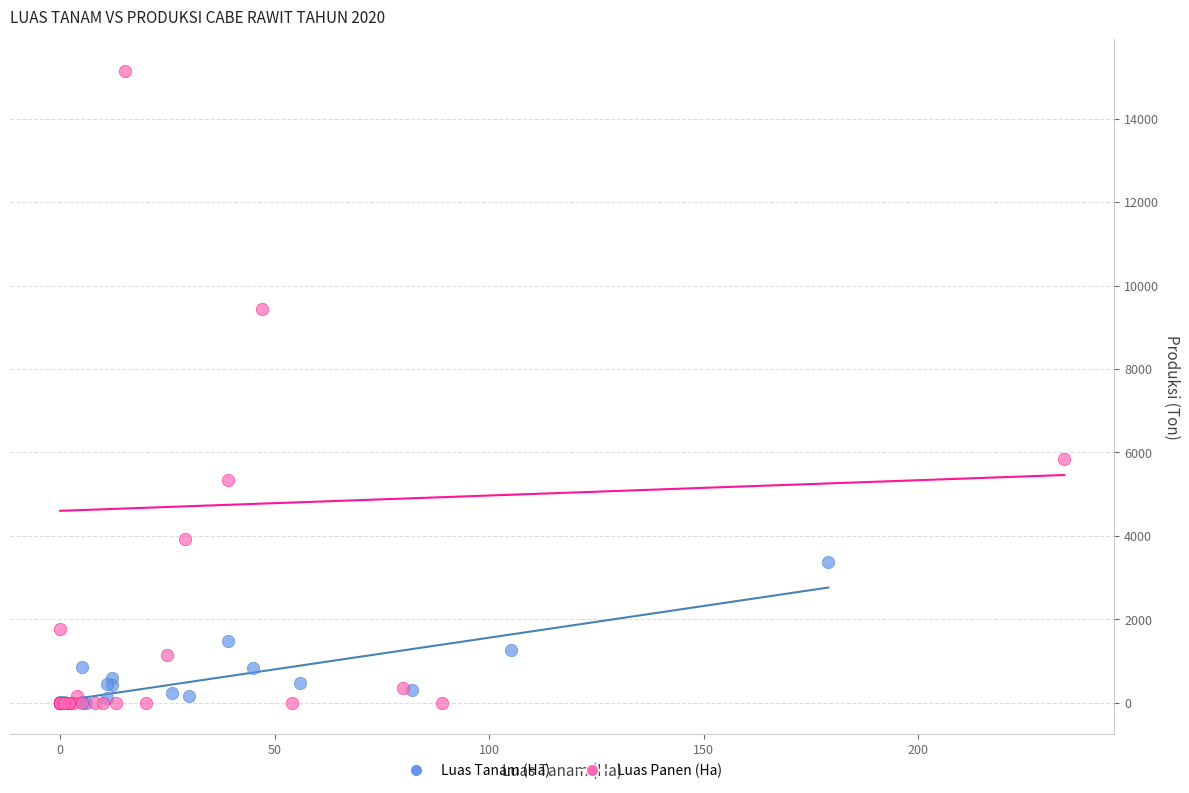

Which series has the largest Y range (max minus min)?

Luas Panen (Ha)